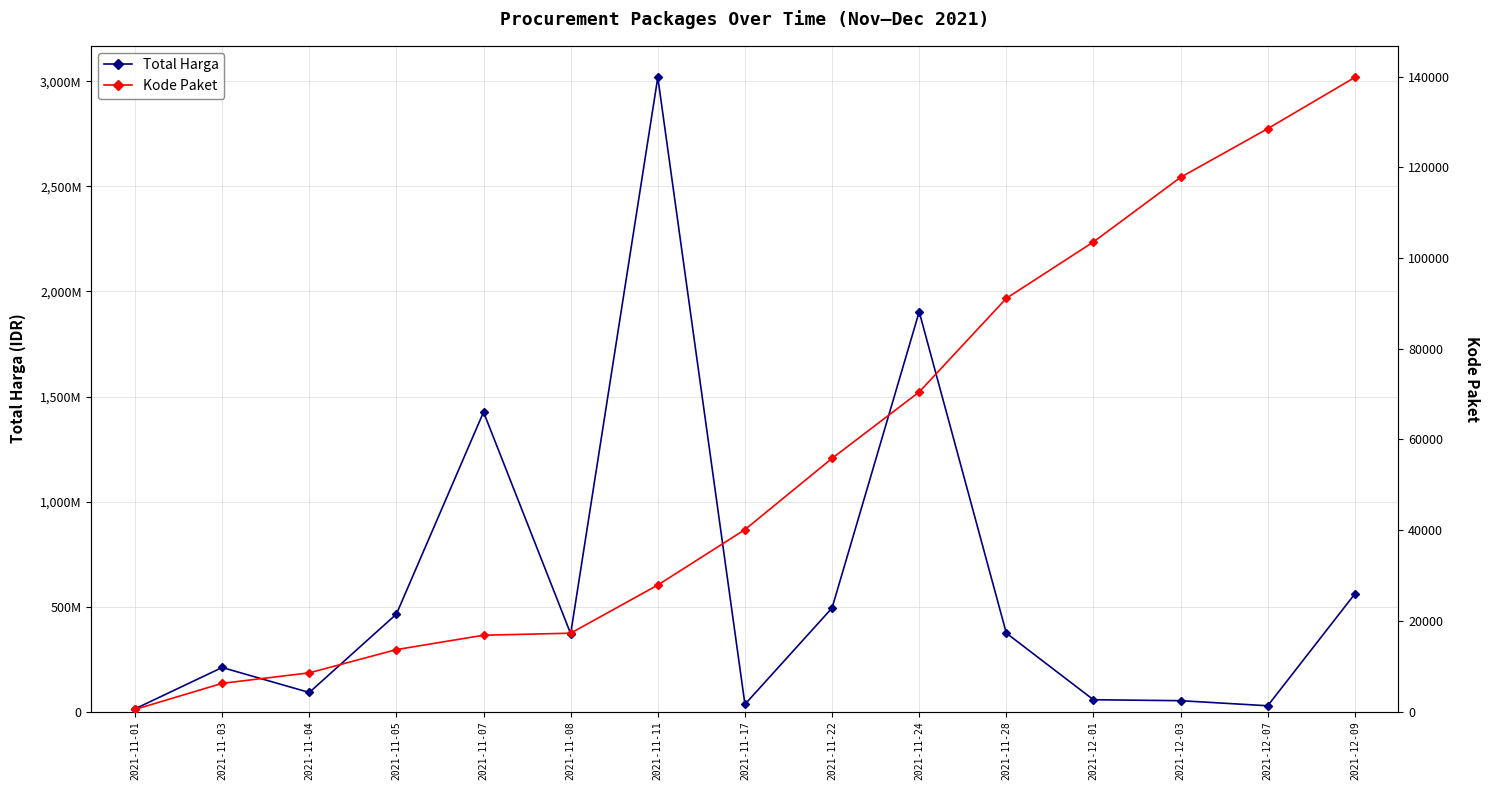

What is the average value of the Total Harga series?

606154964